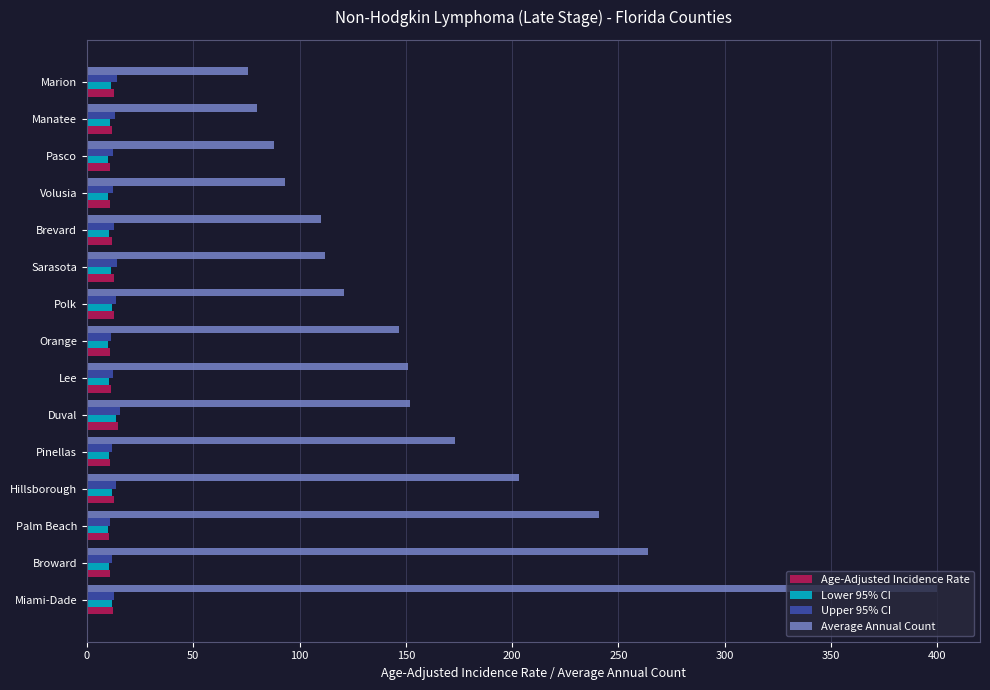

Which series changed the most between Broward and Lee?

Average Annual Count